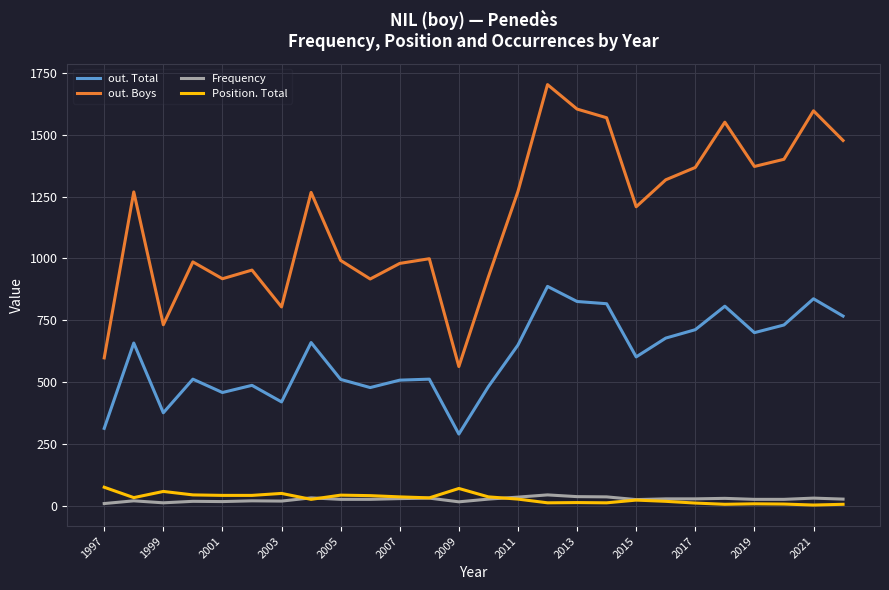

What is the lowest value of the out. Total series?

290